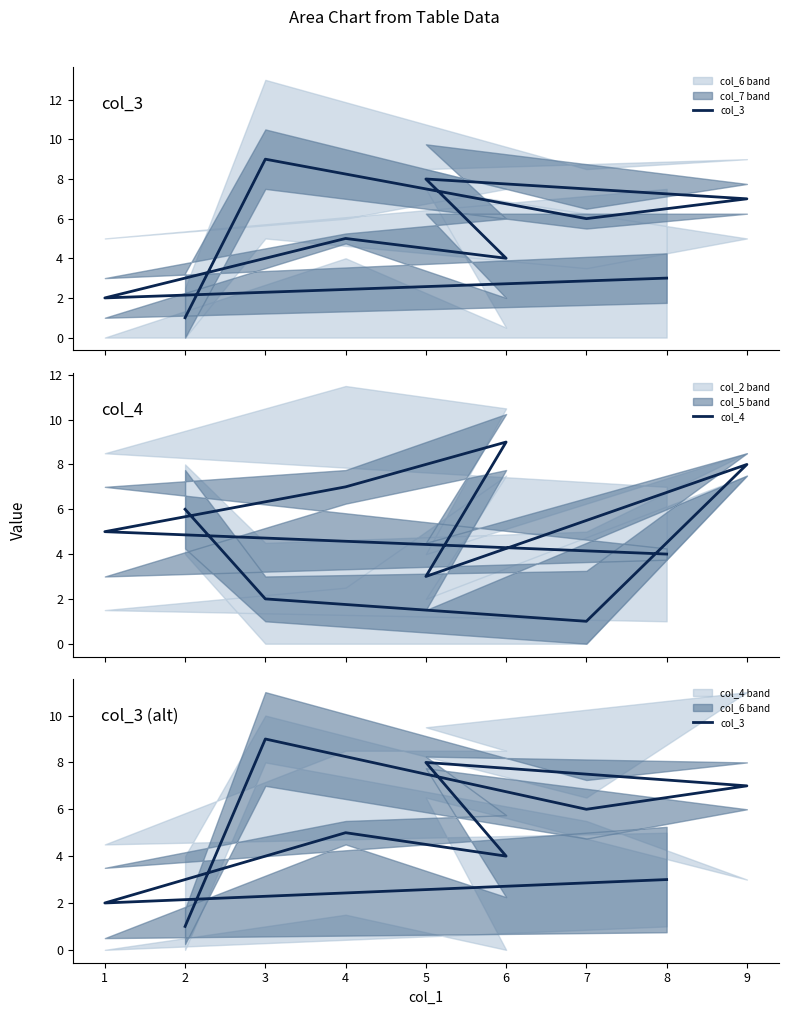

Which has a higher value, 8 or 2?

8